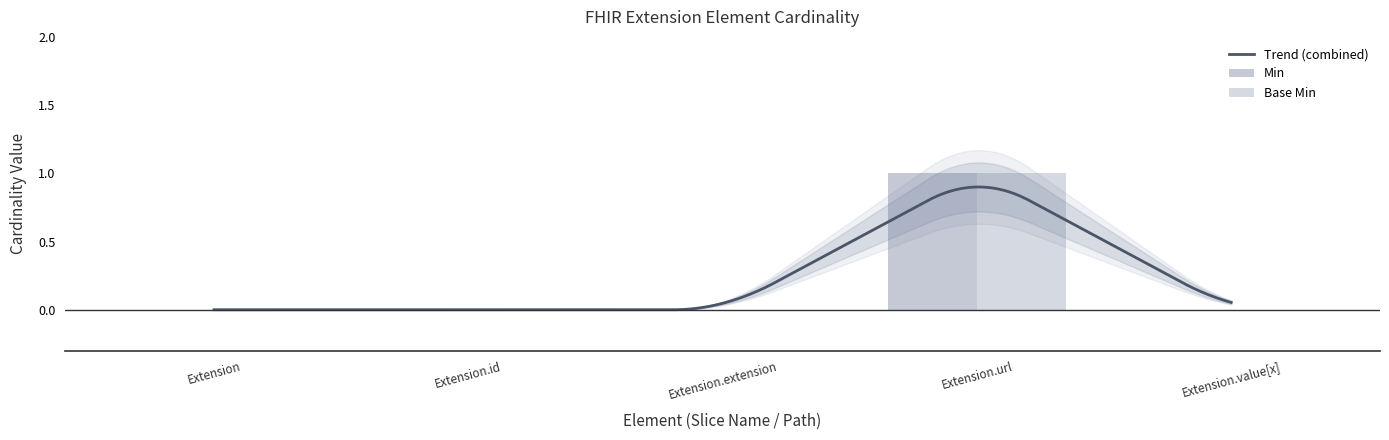

Which series has the largest total across all categories?

Min